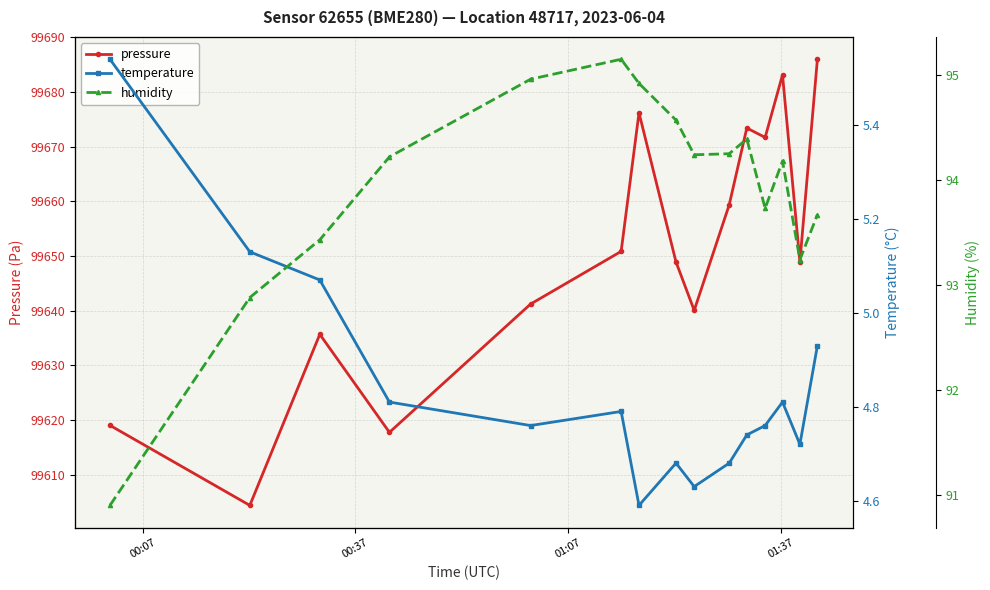

True or false: pressure has more than 1 interior local peaks.

True